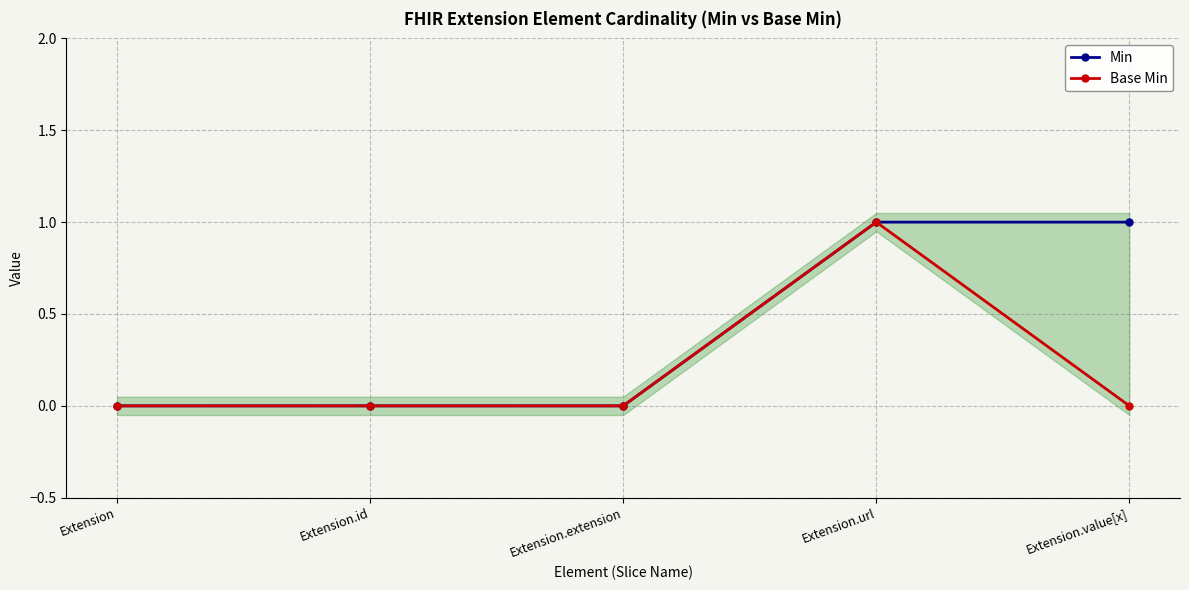

At which label is Base Min closest to 0?

Extension